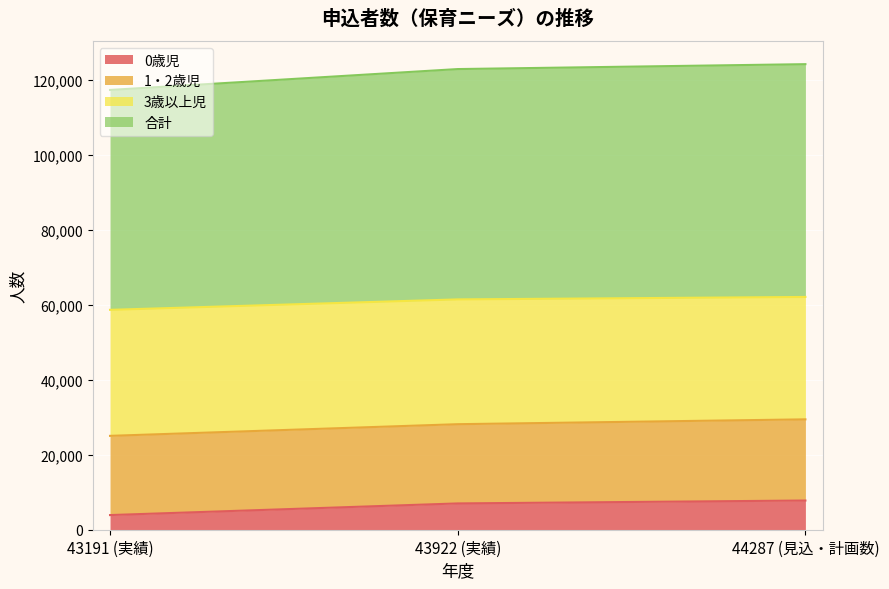

The value of 0歳児 at 43922 (実績) is 12296.4. True or false?

False